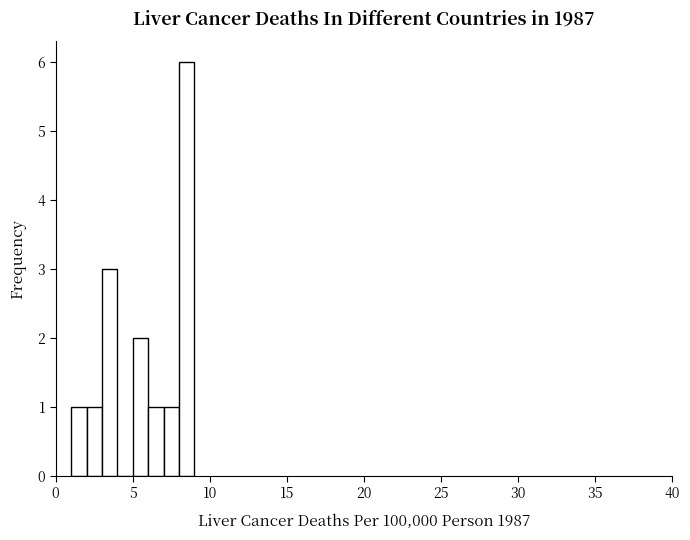

Around what value on the x-axis is the tallest bar? Give the approximate position of its centre, as read against the axis.

8.5